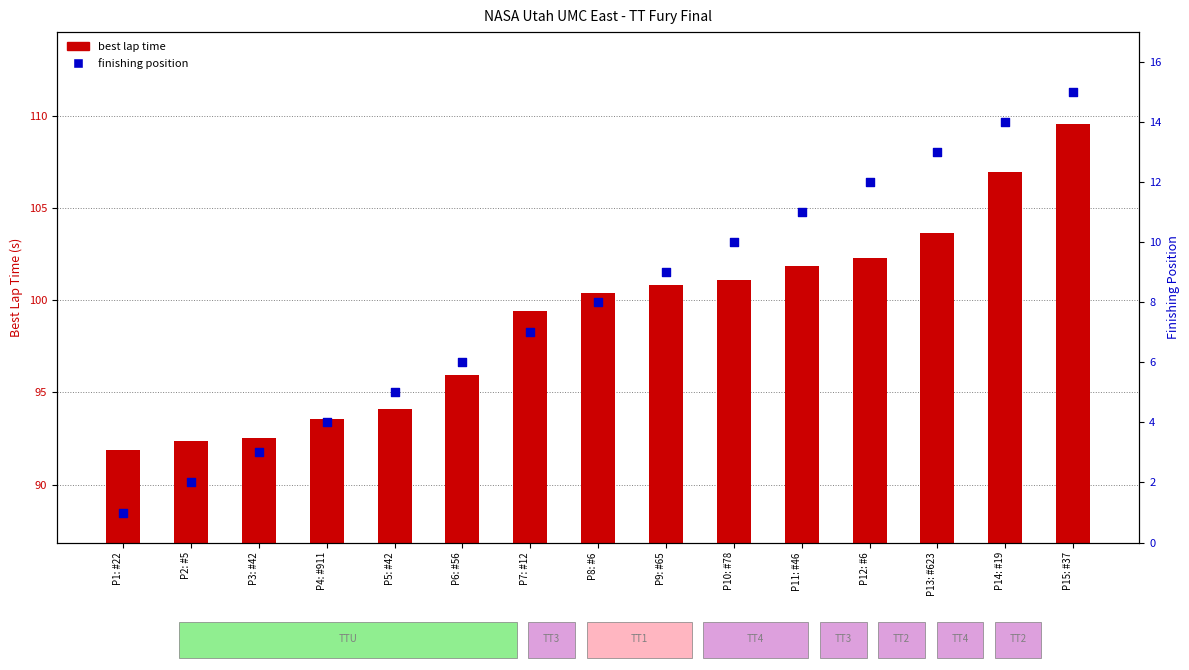

Is the value of position at P15: #37 greater than the value of best lap time at P8: #6?

No